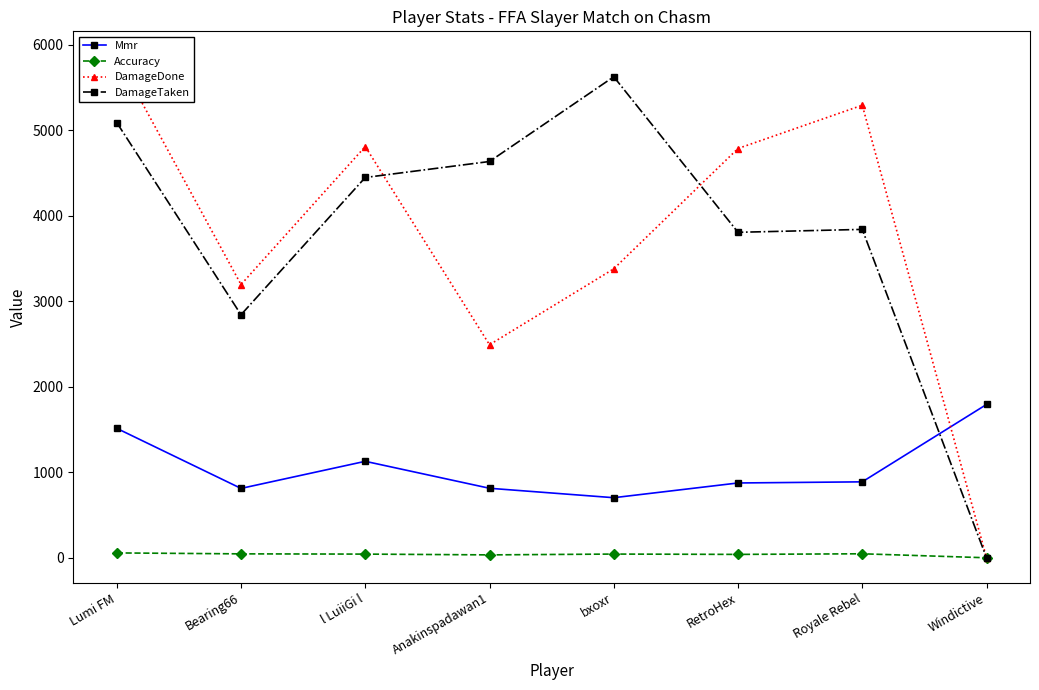

Where does the Mmr series first go above 887?

Lumi FM